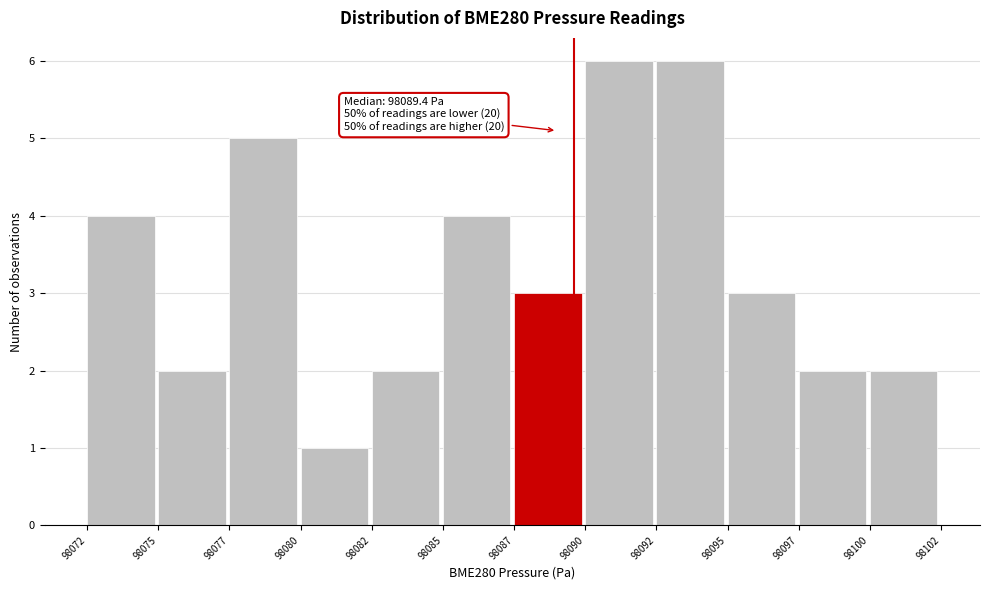

Reading left to right, extract all data points from this chart.

98072=4	98075=2	98077=5	98080=1	98082=2	98085=4	98087=3	98090=6	98092=6	98095=3	98097=2	98100=2